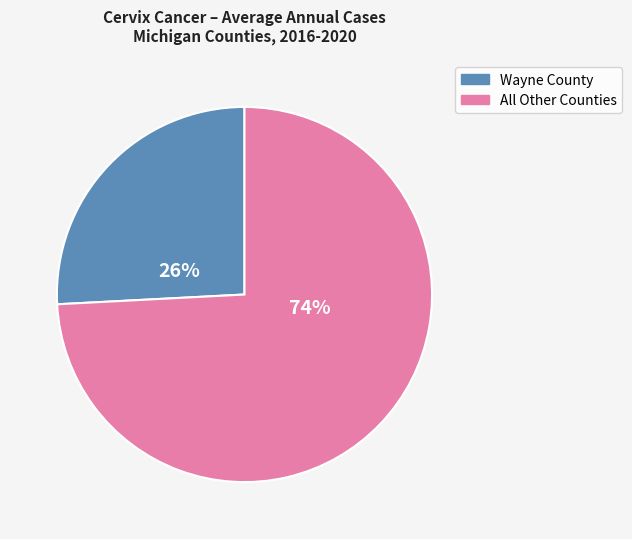

To the nearest percent, what is the difference between the largest and smallest slice percentages?

48%